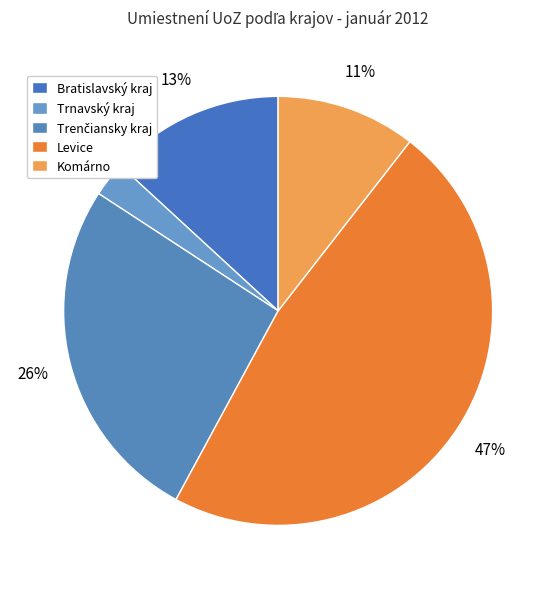

How many slices are in this pie chart?

5